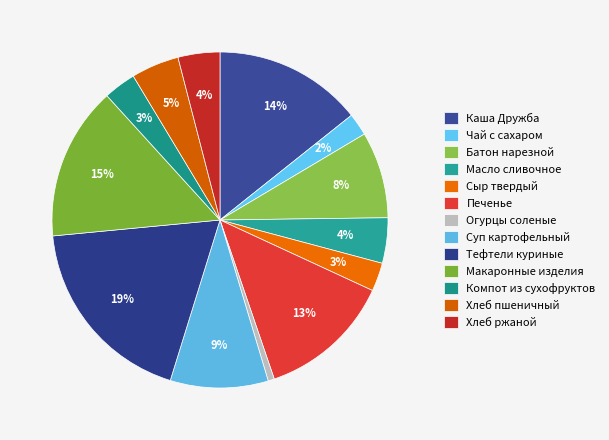

Is it true that Компот из сухофруктов is 3% of the pie?

True